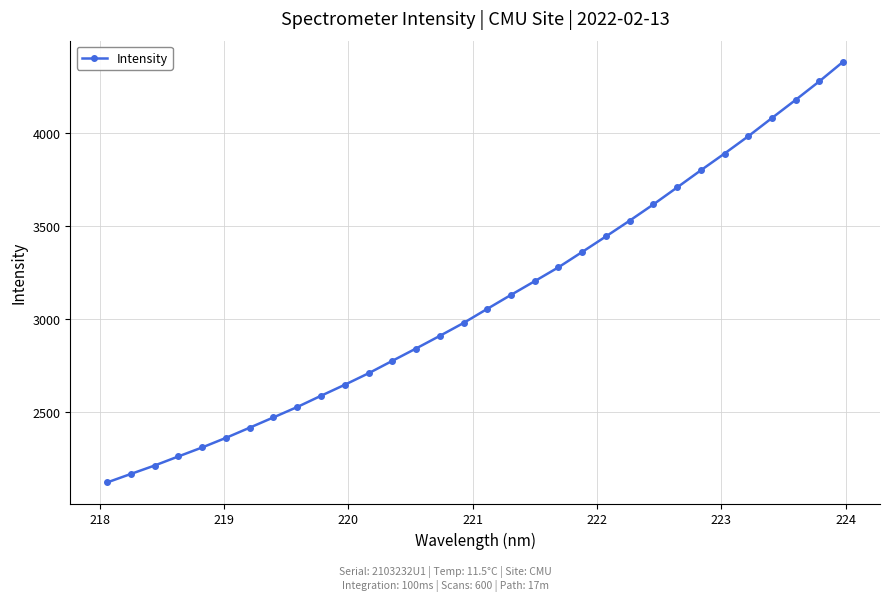

True or false: there are more than 2 points higher than both neighbors.

False